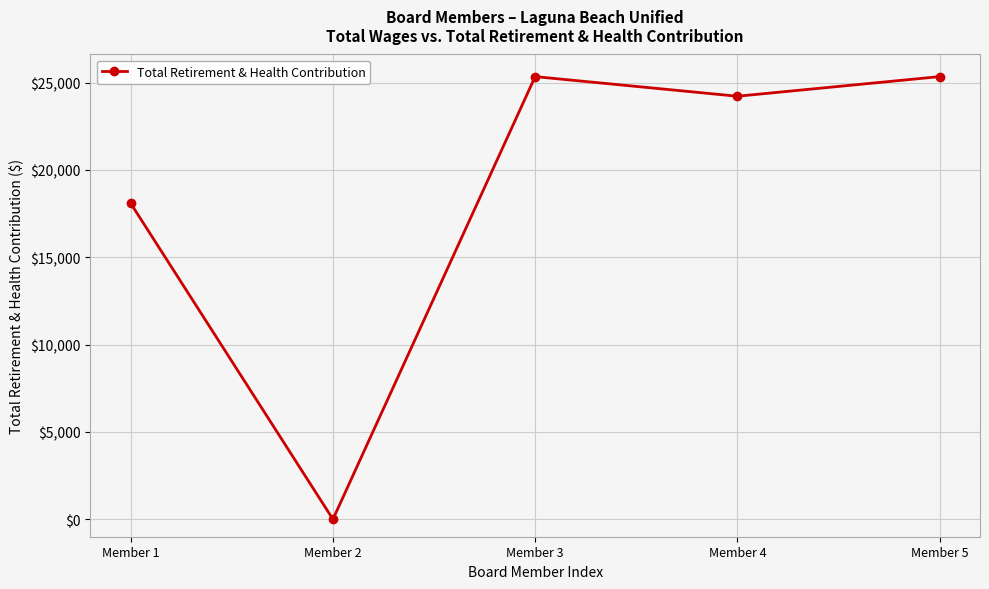

How many interior local valleys (lower than both neighbors) does the data have?

2